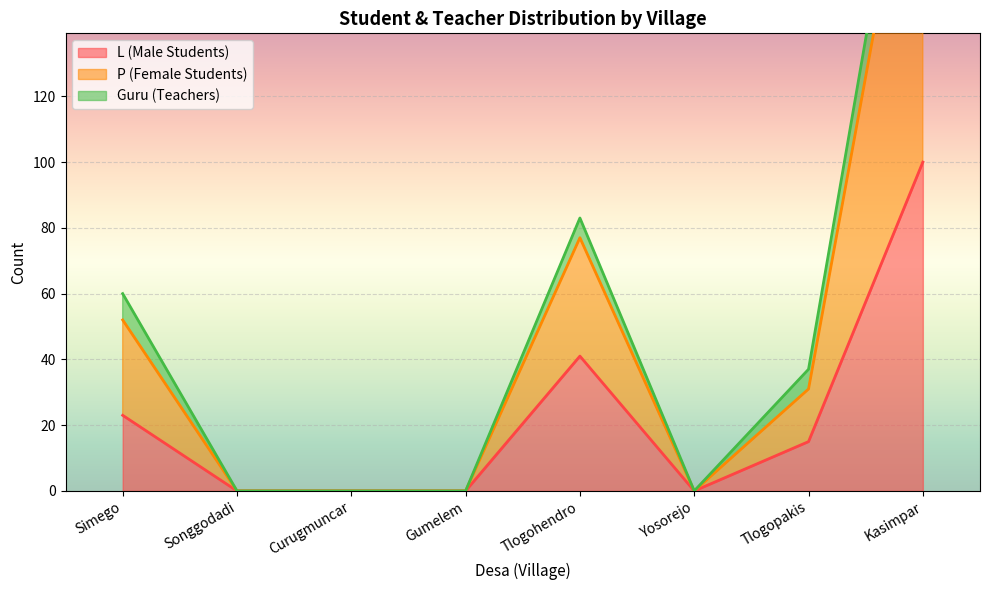

The value of L (Male Students) at Tlogohendro is 9. True or false?

False